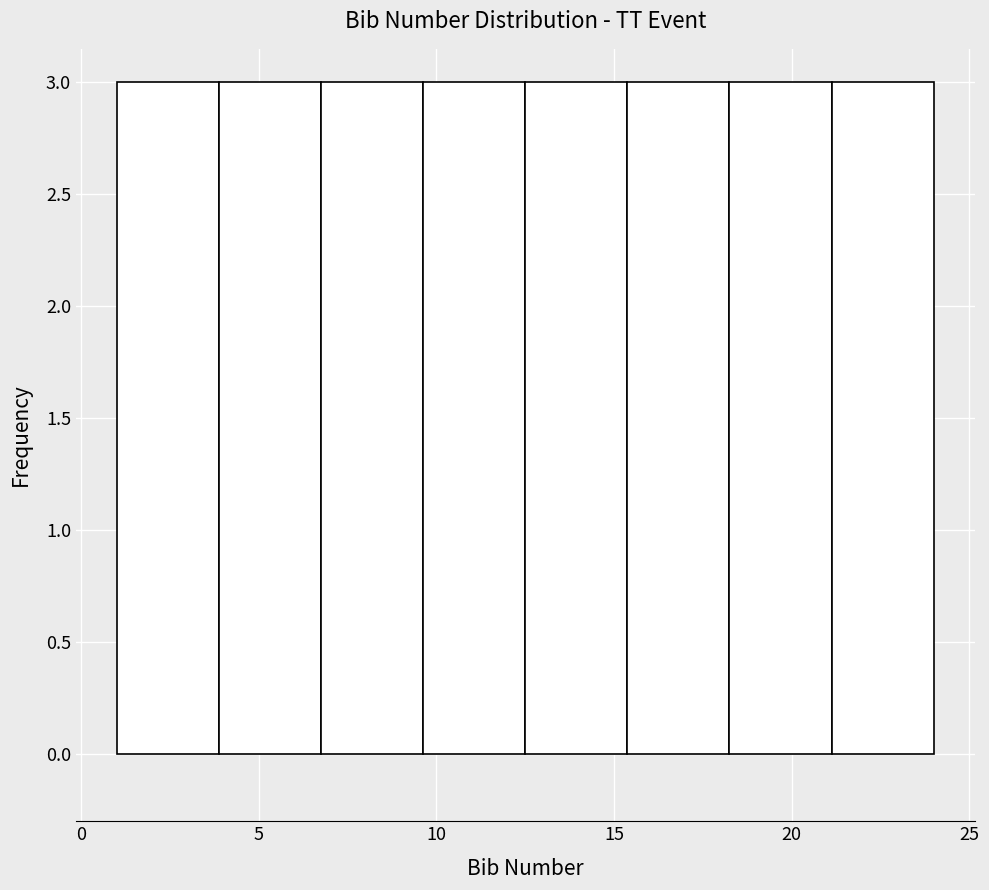

How tall is the bar that spans 7.0 to 9.5 on the x-axis? Neither the bar edges nor the heights are printed on the chart, so give them approximately, as read against the axes.

3